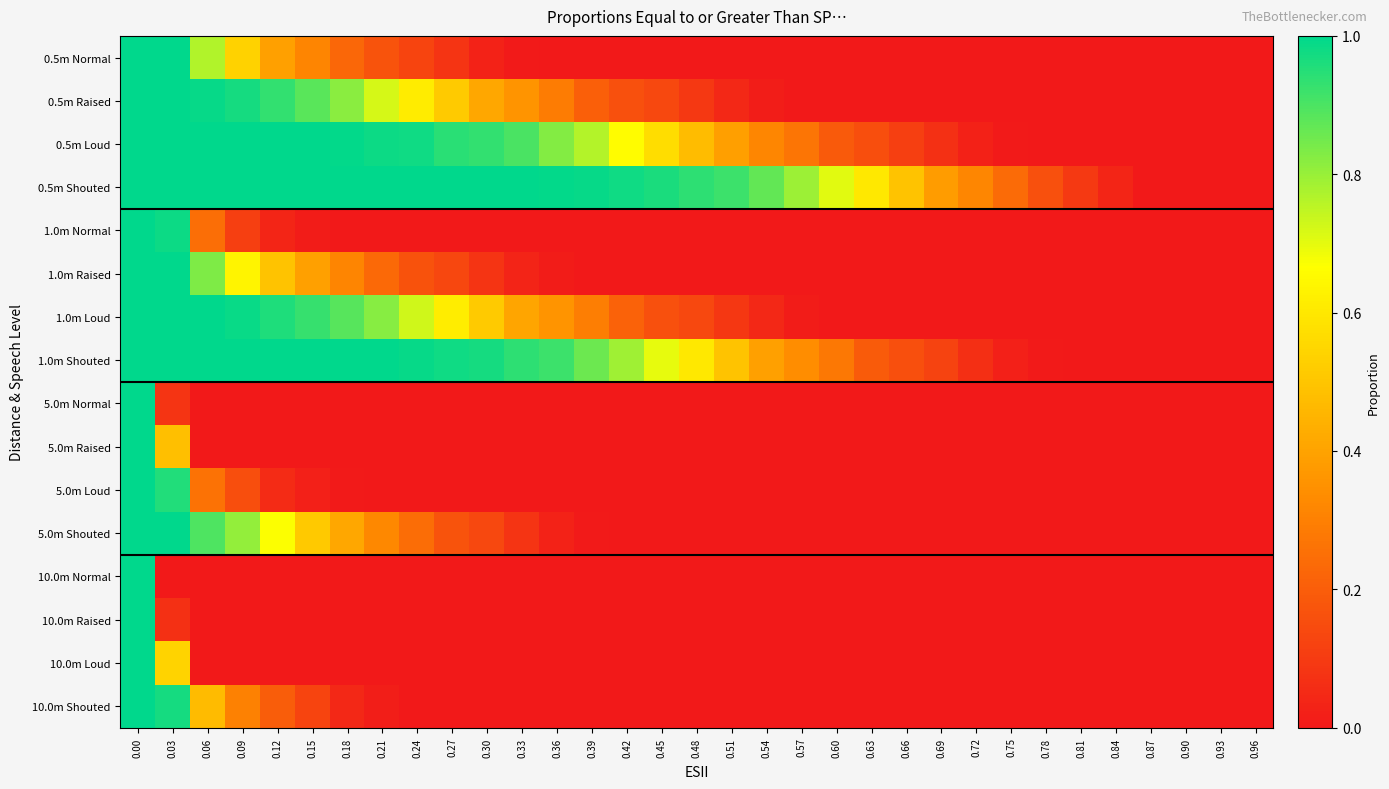

Rank the series at 0.66 from lowest to highest value.

0.5m Normal, 0.5m Raised, 1.0m Normal, 1.0m Raised, 1.0m Loud, 5.0m Normal, 5.0m Raised, 5.0m Loud, 5.0m Shouted, 10.0m Normal, 10.0m Raised, 10.0m Loud, 10.0m Shouted, 0.5m Loud, 1.0m Shouted, 0.5m Shouted